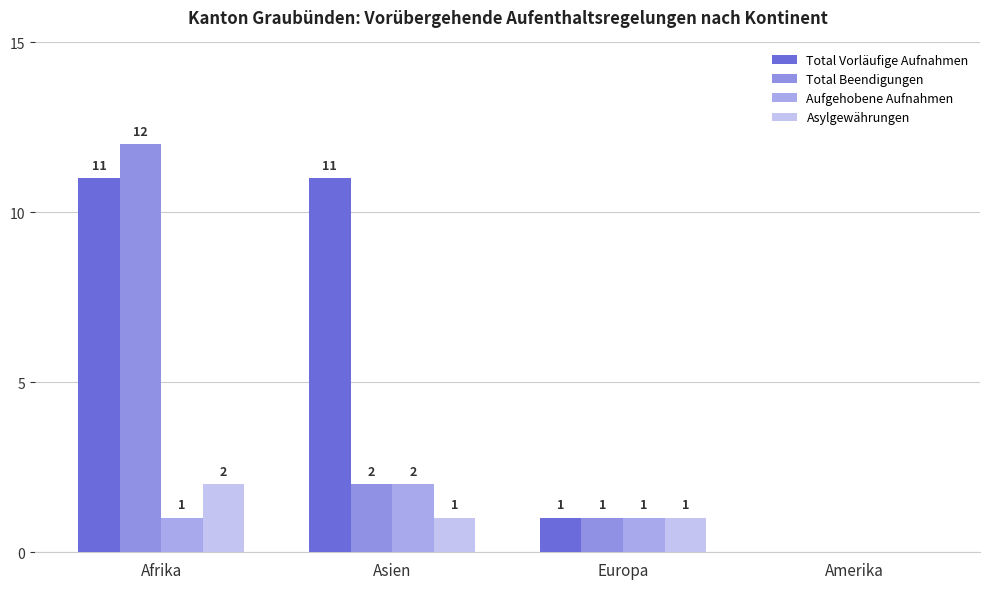

What is the sum of the Asylgewährungen values at Afrika and Asien?

3